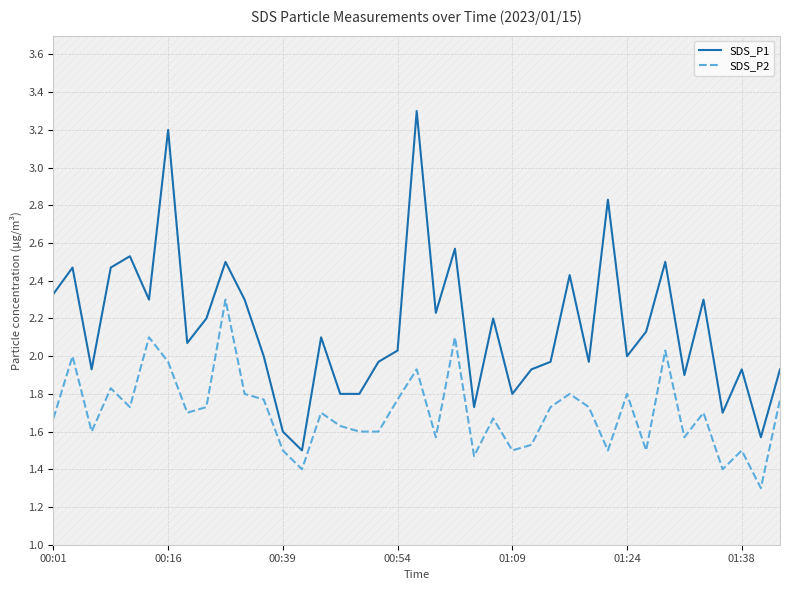

At 21, list the series in order from largest to smallest.

SDS_P1, SDS_P2